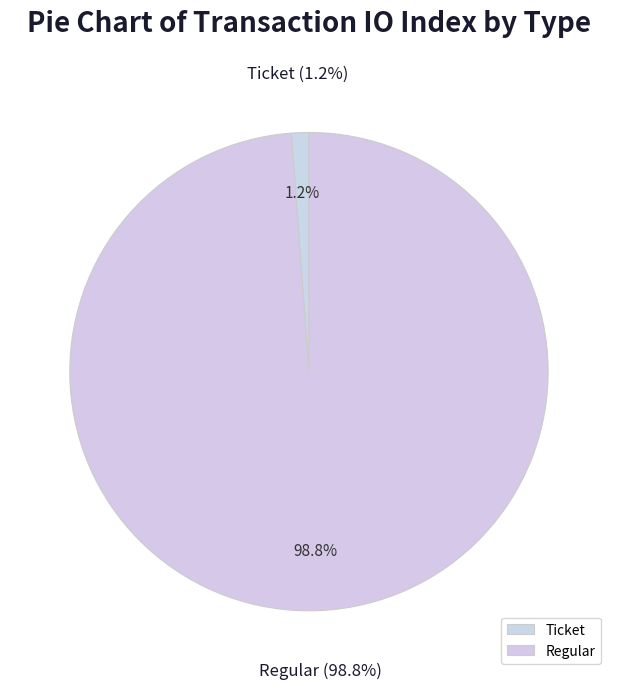

Does any single category account for the majority?

Yes